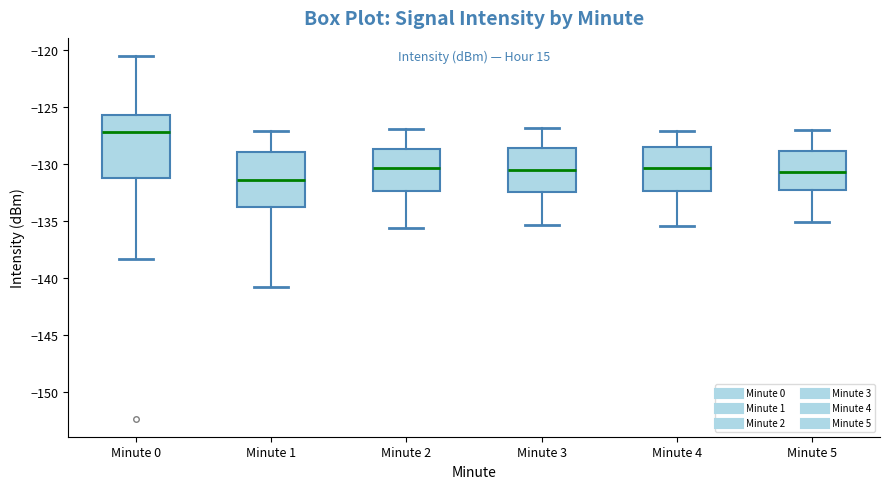

Where does the upper whisker of the box for Minute 0 end on the y-axis? The values are not printed on the chart, so give them approximately, as read against the axis.

-120.5